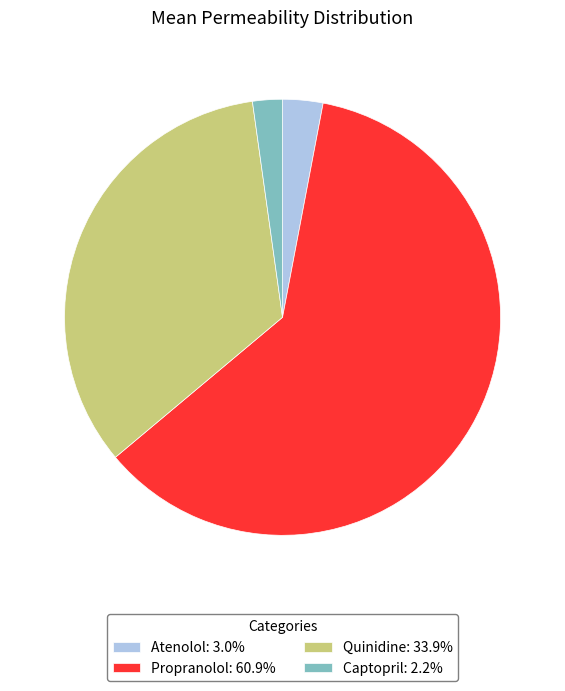

Combined, do Quinidine: 33.9% and Captopril: 2.2% account for over 50%?

No